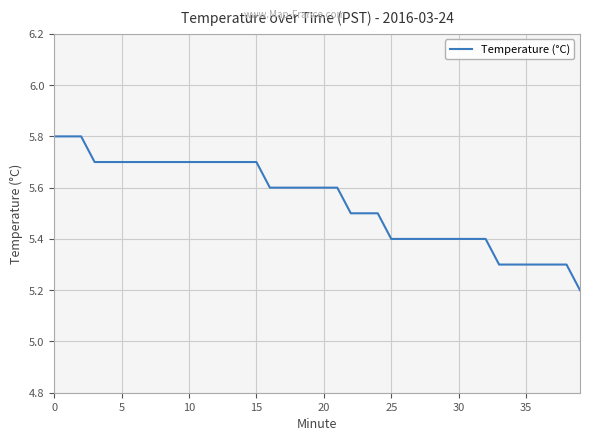

What is the maximum value shown in the chart?

5.8